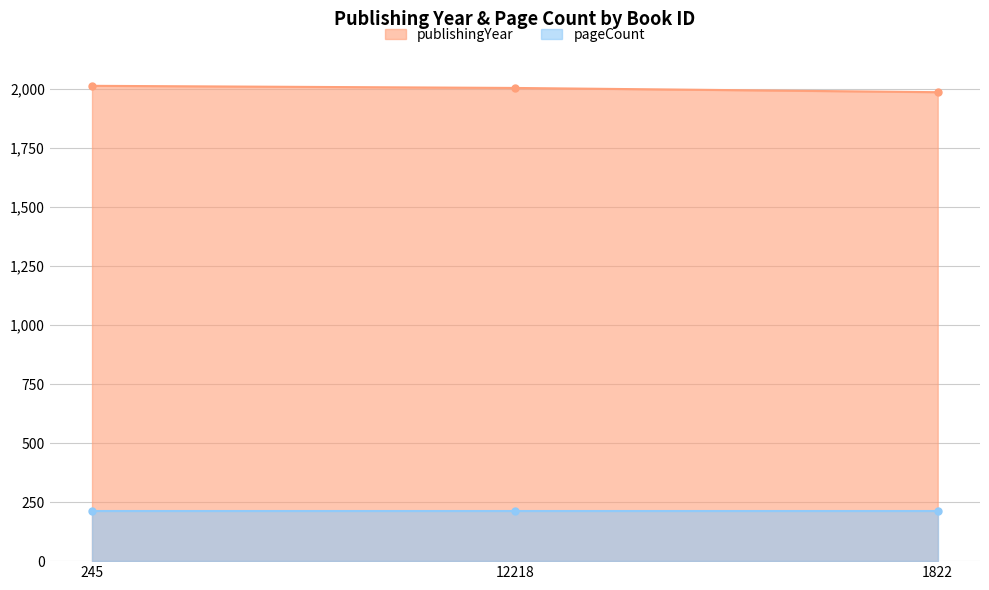

What is the value of the publishingYear point at the 3rd from the left?

1986